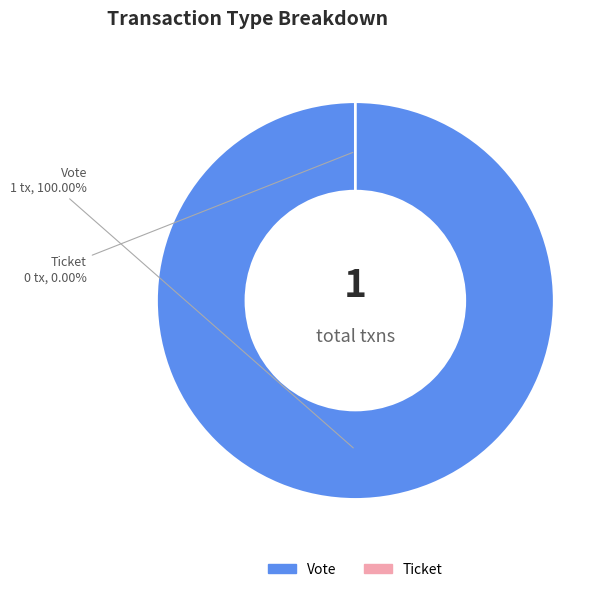

To the nearest percent, what percentage of the pie is Vote?

100%